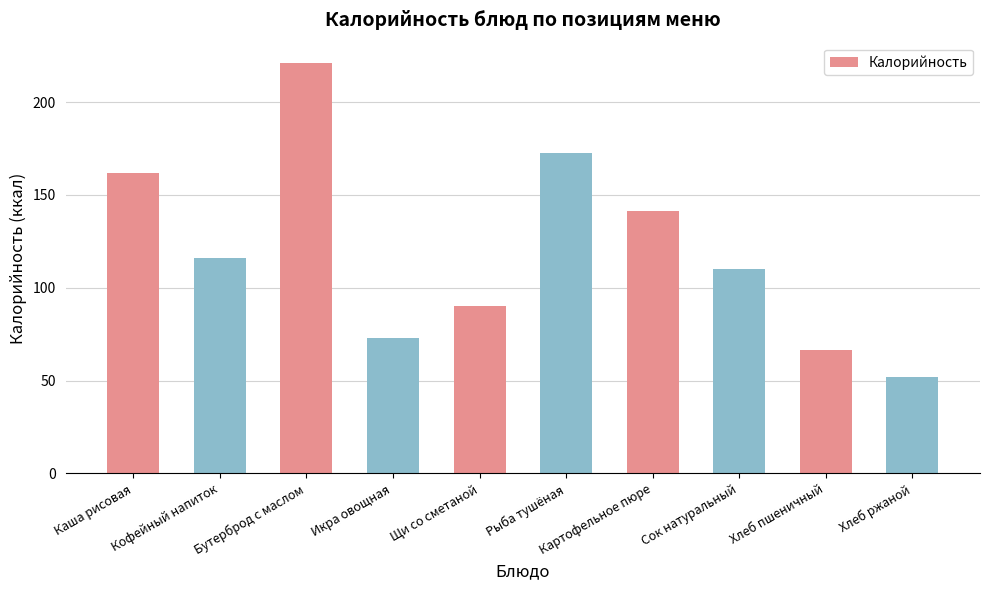

What position from the left is Бутерброд с маслом?

3